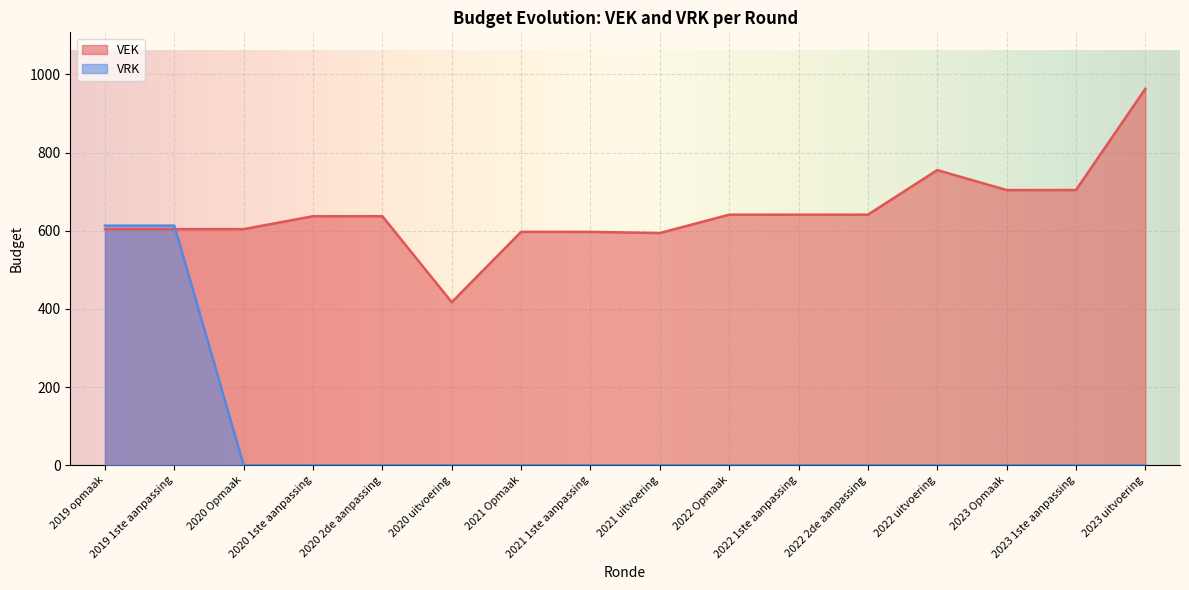

True or false: VEK has more than 0 points higher than both neighbors.

True